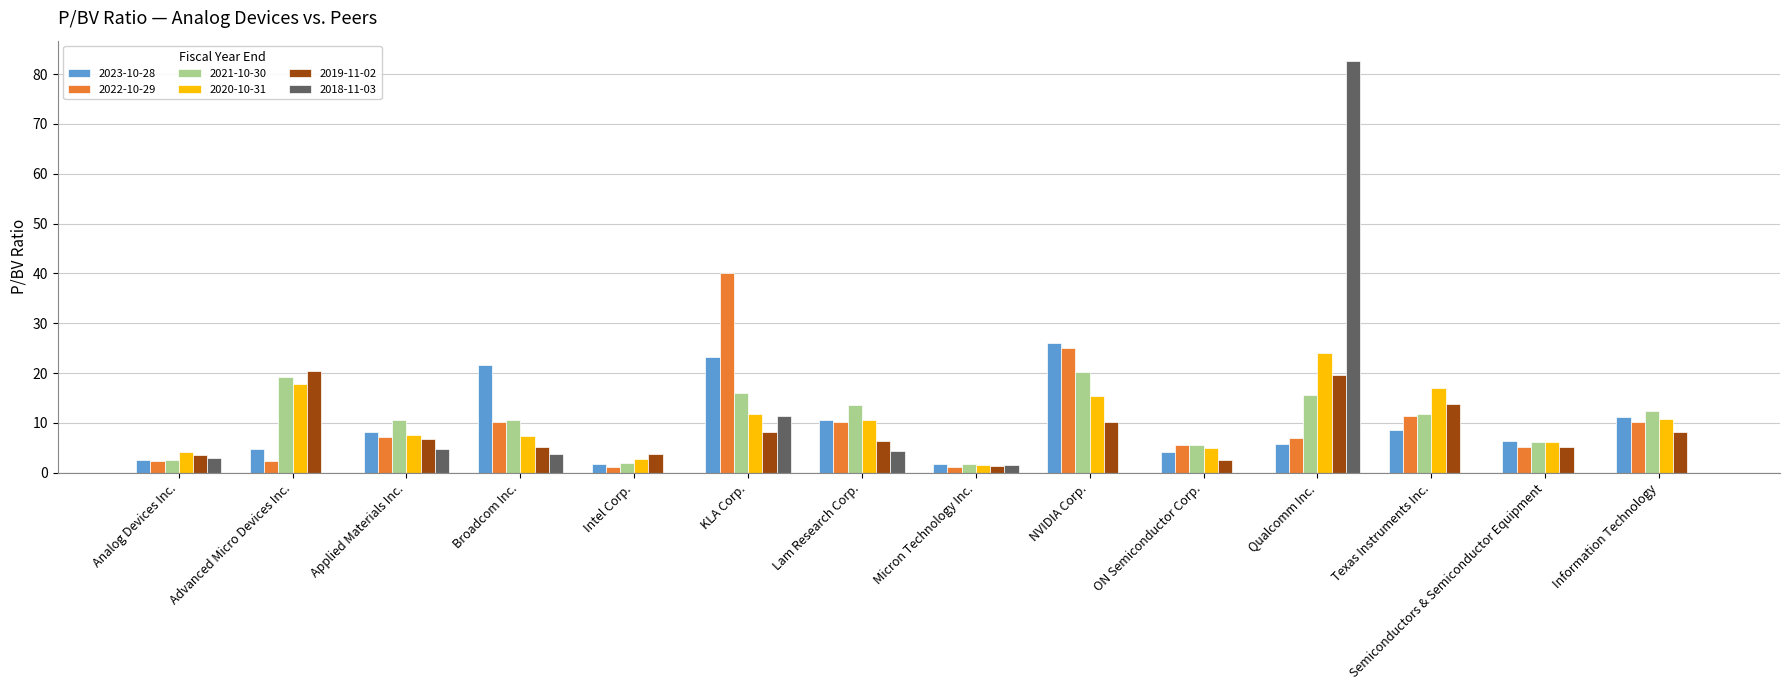

What are all the series names shown in the legend?

2023-10-28, 2022-10-29, 2021-10-30, 2020-10-31, 2019-11-02, 2018-11-03